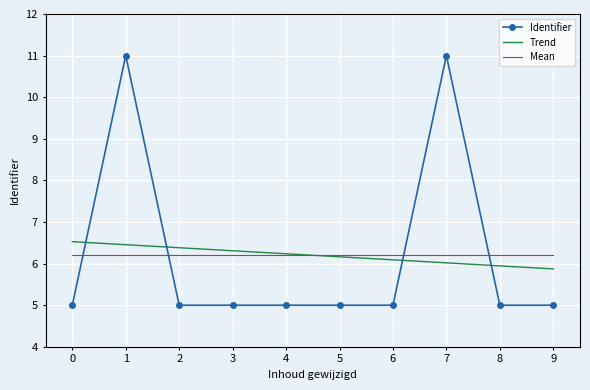

How many categories are shown in the chart?

10